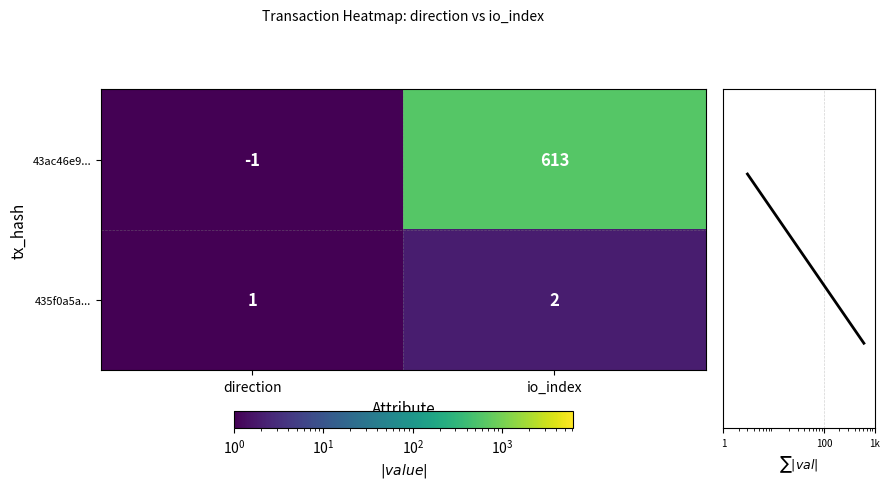

Which series changed the most between direction and io_index?

43ac46e9...